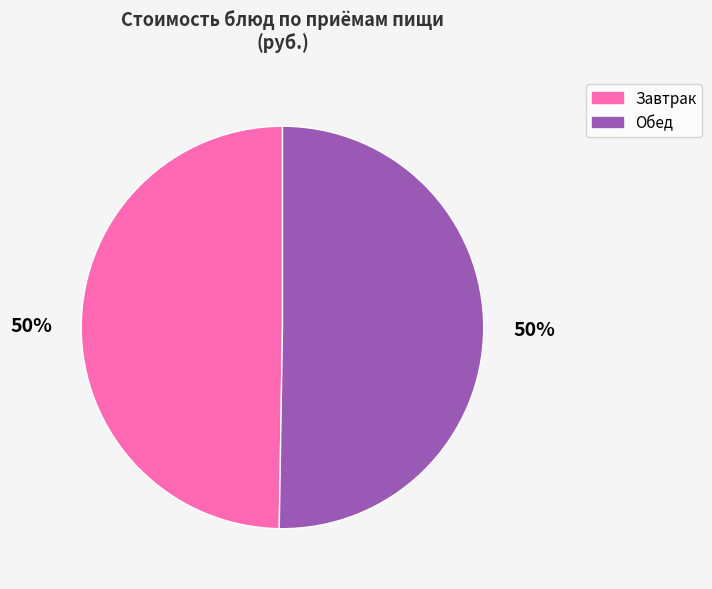

What percentage is the Обед slice, to the nearest percent?

50%